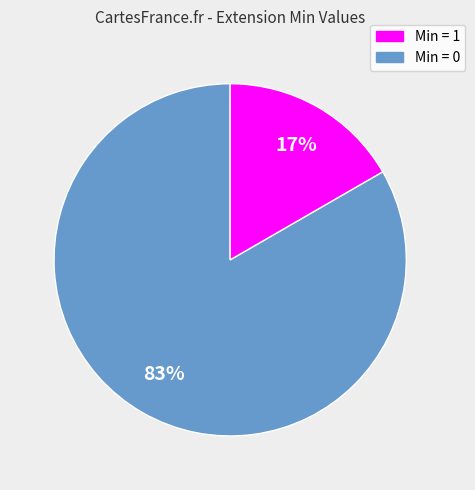

To the nearest percent, what is the average slice percentage?

50%